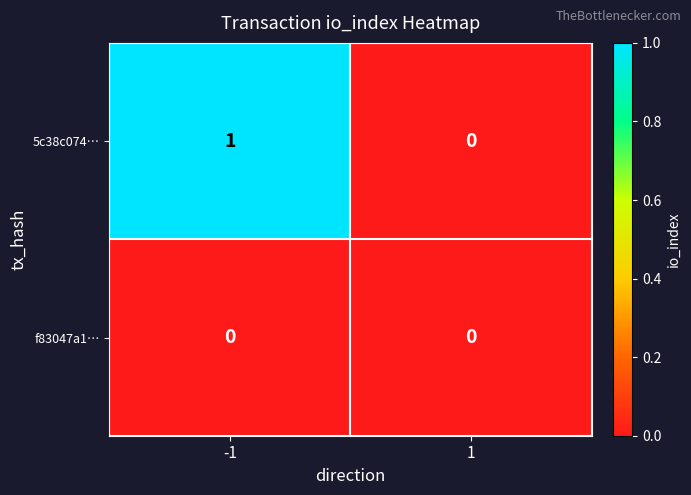

Count the number of categories in the chart.

2